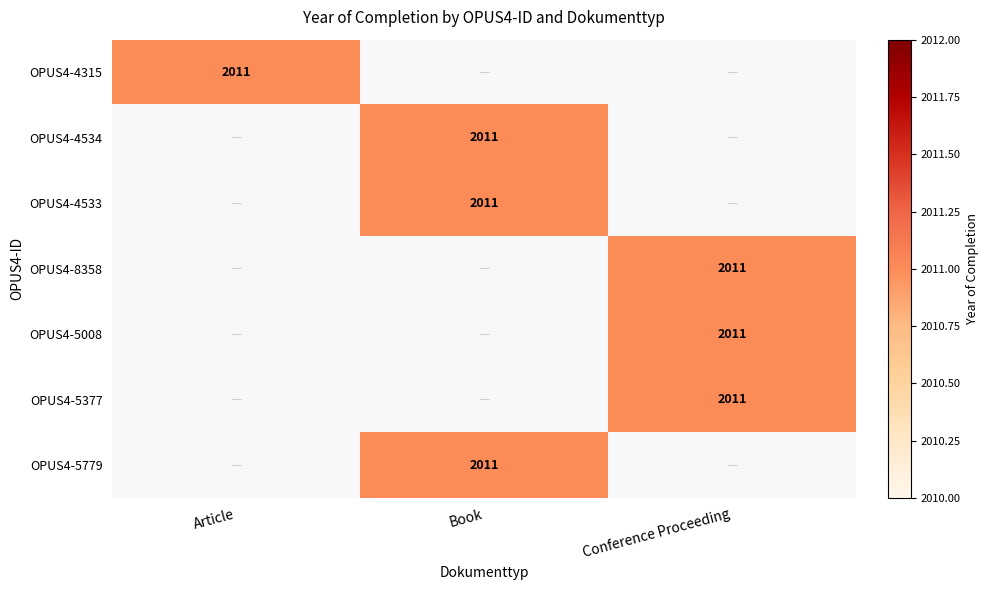

Which series has the largest range (max minus min)?

OPUS4-4315